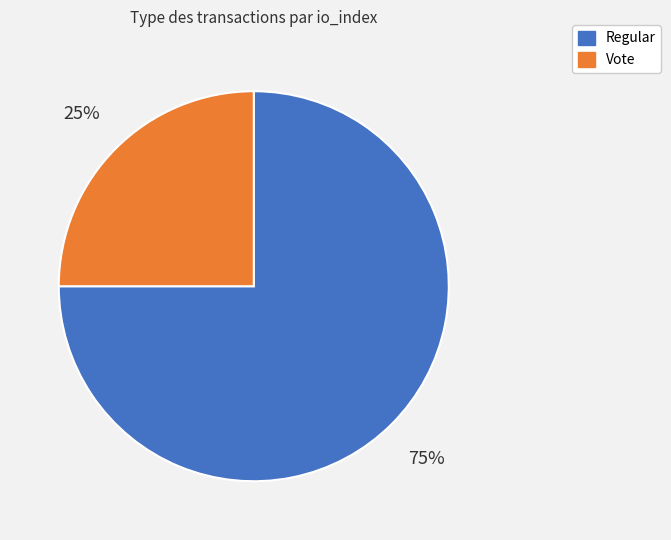

Does Regular represent more than half of the total?

Yes